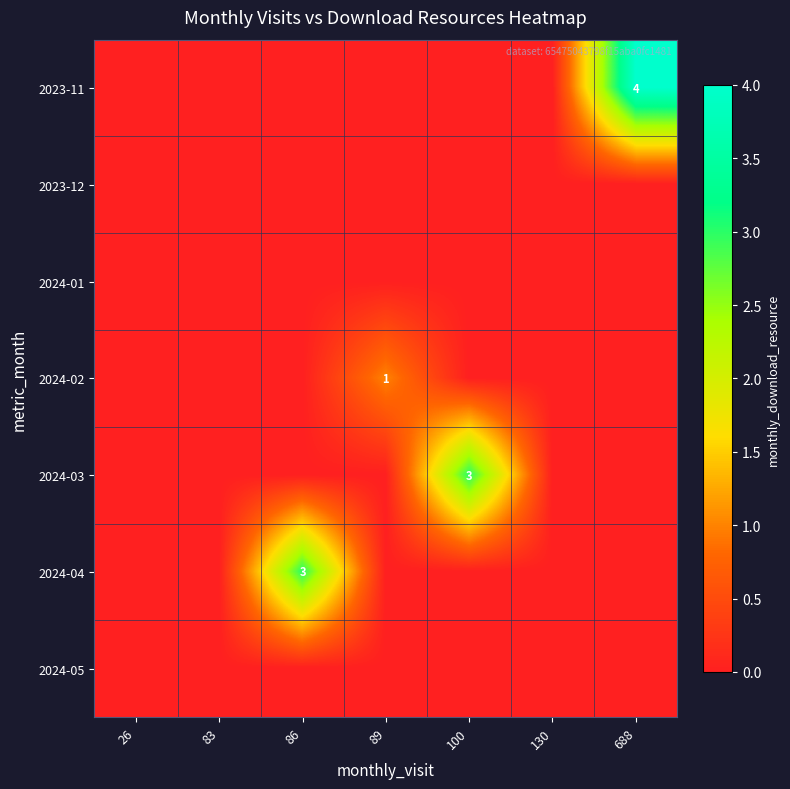

Rank the series by their maximum value, from lowest to highest.

2023-12, 2024-01, 2024-05, 2024-02, 2024-03, 2024-04, 2023-11